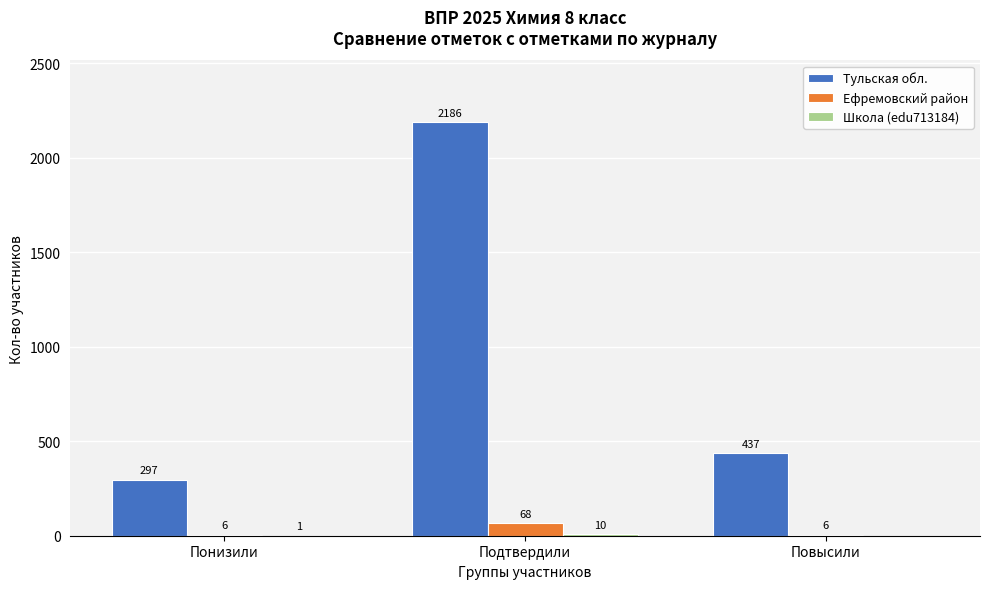

At which label is Тульская обл. closest to 1241?

Повысили